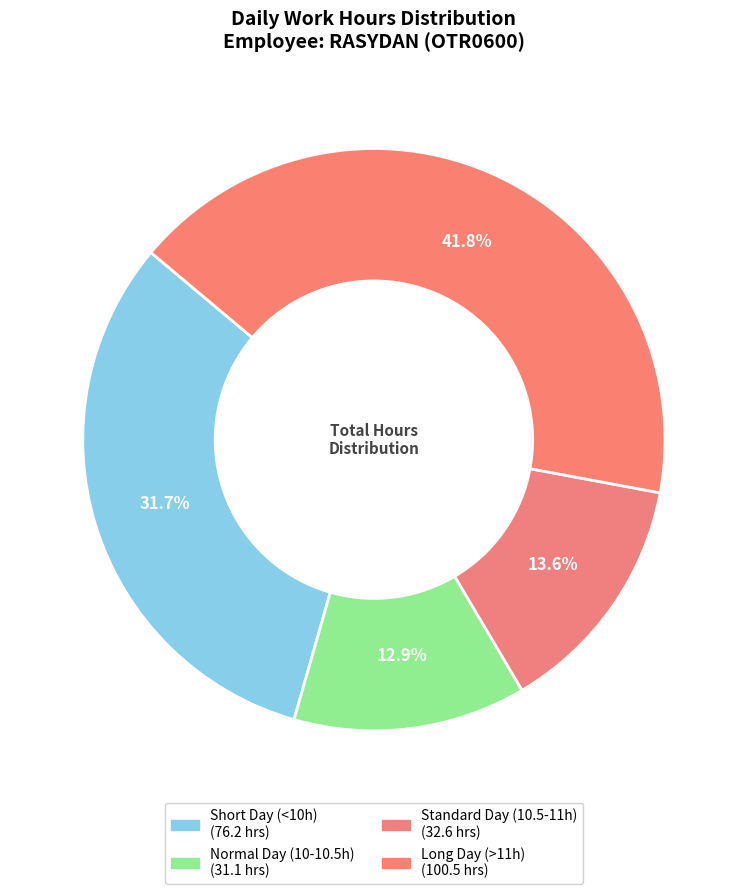

Count the number of slices in the pie.

4